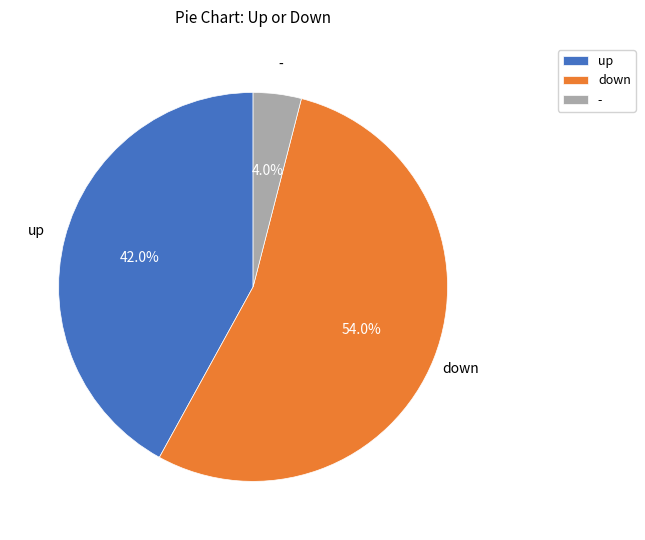

Rank the categories by value from highest to lowest.

down, up, -